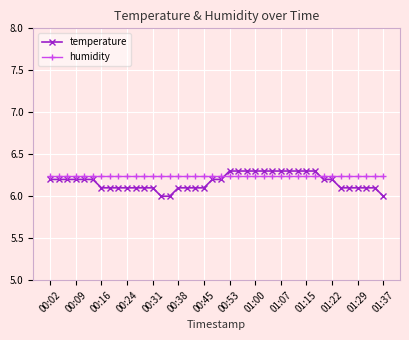

Which series has the widest spread of values?

temperature